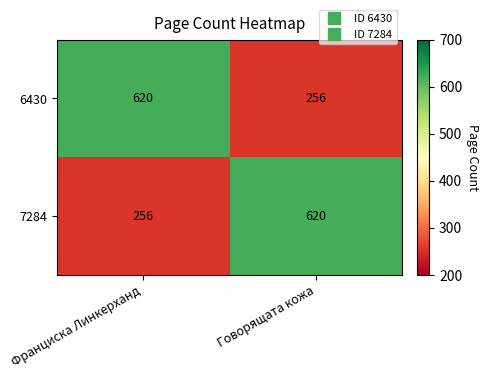

List the labels in order of 6430 value, largest first.

Франциска Линкерханд, Говорящата кожа